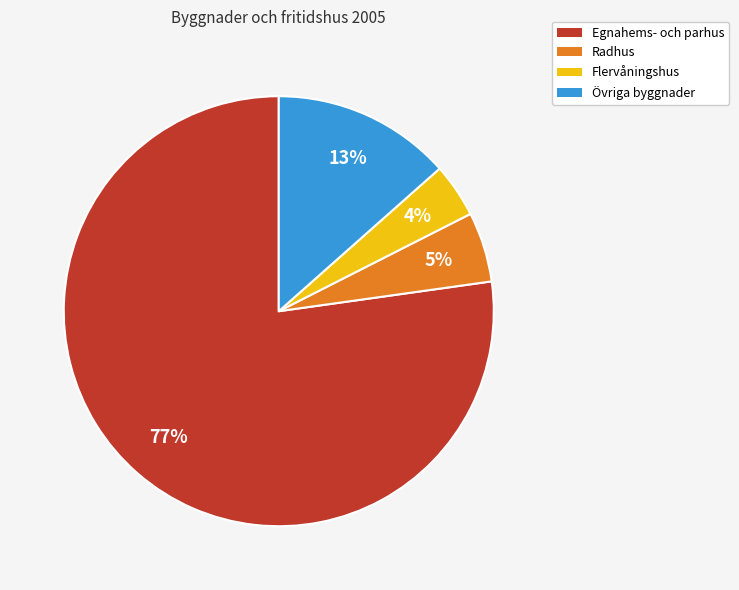

Does Egnahems- och parhus account for over 50% of the chart?

Yes